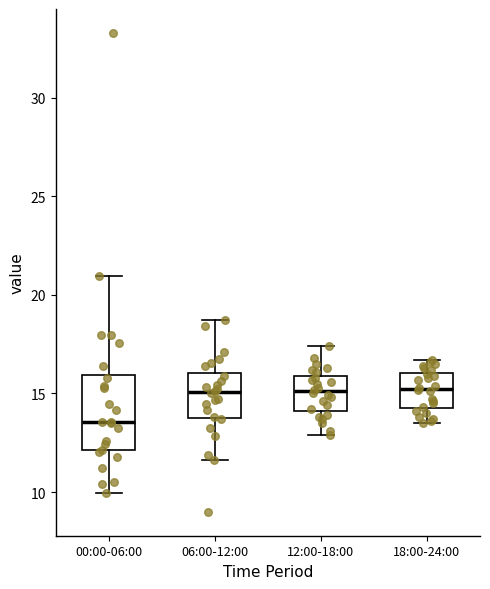

Reading left to right, transcribe this box plot: for each box, give where its median line is, the range the box spans, and where its two whiskers end, as read against the y-axis. The values are not printed on the chart, so give them approximately, as read against the axis.

00:00-06:00: median 13.5, box 12.0 to 16.0, whiskers 10.0 to 21.0
06:00-12:00: median 15.0, box 14.0 to 16.0, whiskers 11.5 to 18.5
12:00-18:00: median 15.0, box 14.0 to 16.0, whiskers 13.0 to 17.5
18:00-24:00: median 15.5, box 14.5 to 16.0, whiskers 13.5 to 16.5